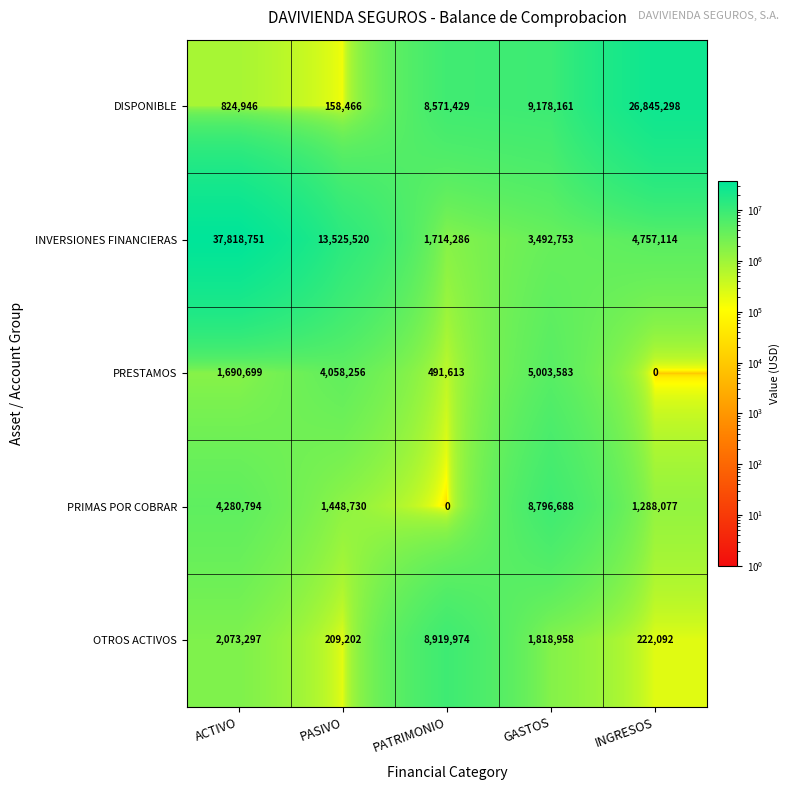

The value of INVERSIONES FINANCIERAS at GASTOS is 5371181. True or false?

False